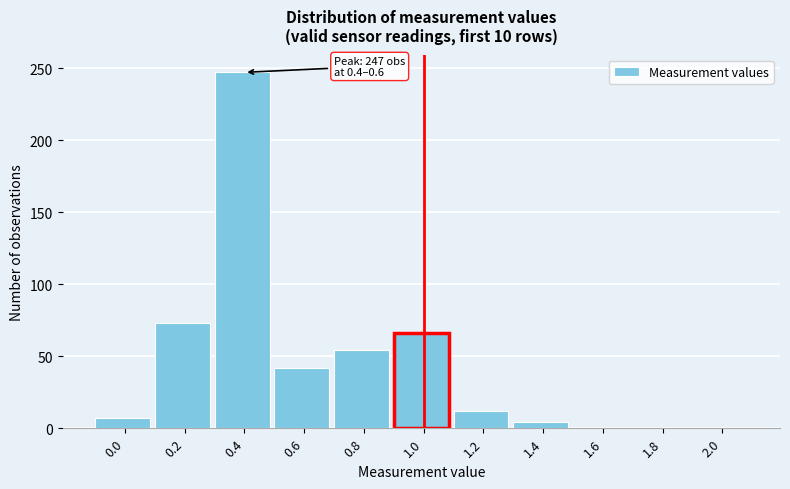

Reading left to right, what are all the values shown in this chart?

0.0=7	0.2=73	0.4=247	0.6=42	0.8=54	1.0=66	1.2=12	1.4=4	1.6=0	1.8=0	2.0=0